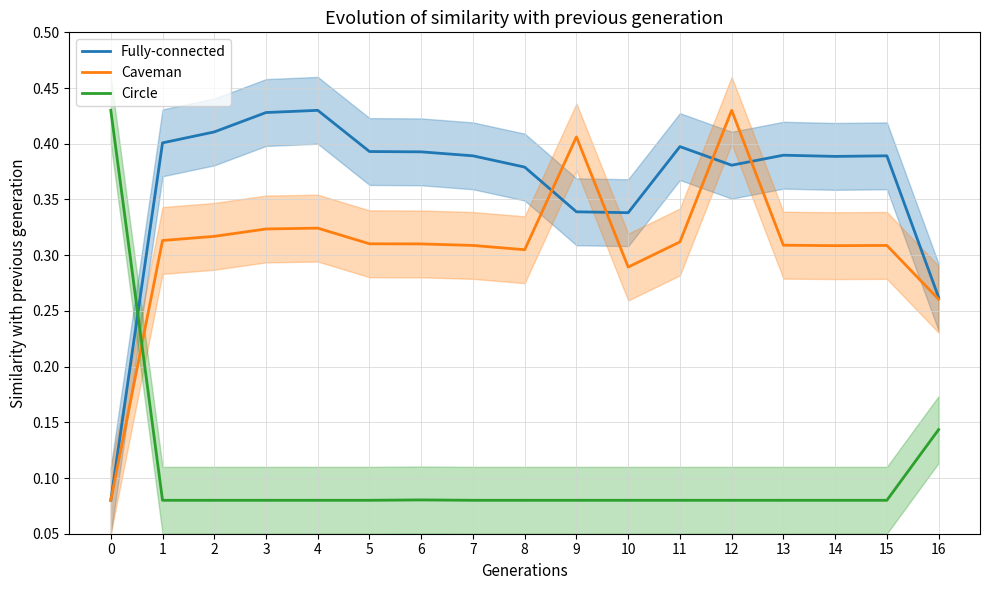

The value of Fully-connected at 4 is 0.4. True or false?

True